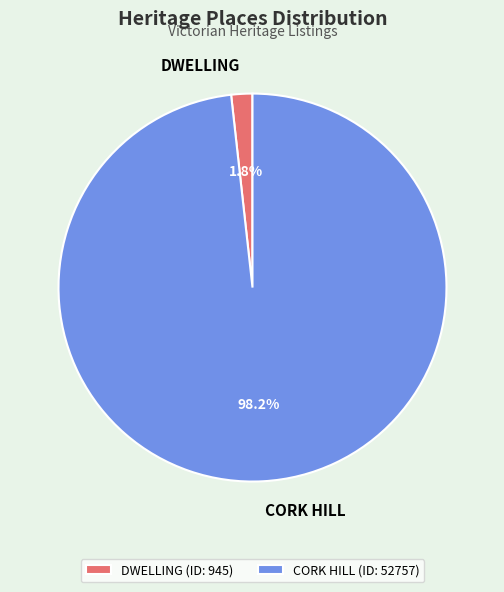

What percentage is the DWELLING slice, to the nearest percent?

2%